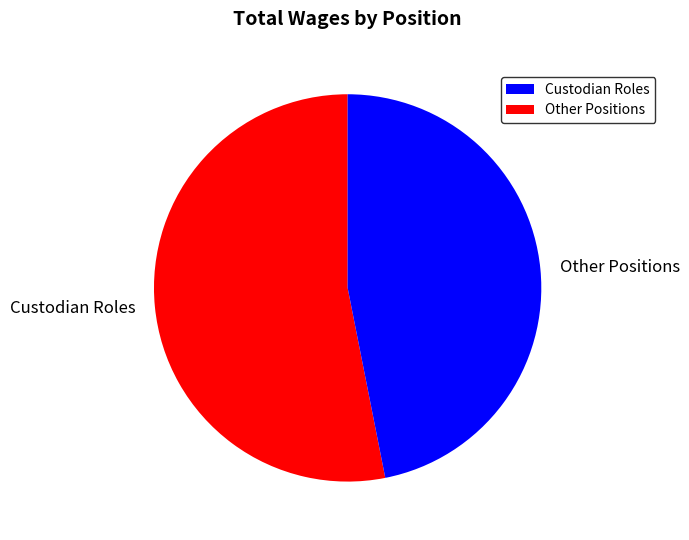

Rank the categories by value from lowest to highest.

Other Positions, Custodian Roles